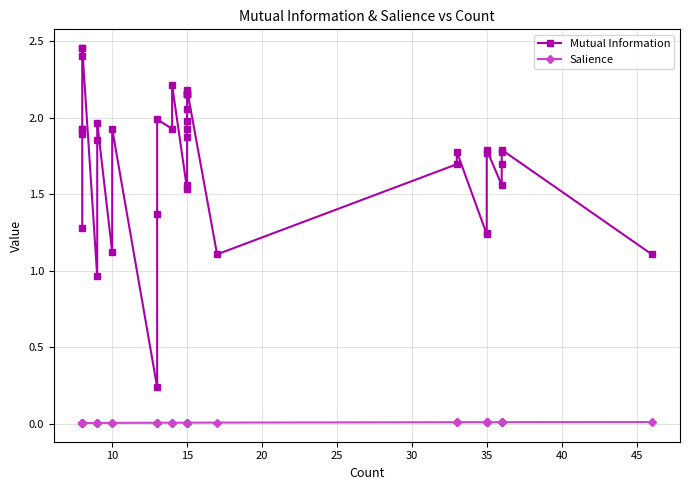

The Salience series shows 0.0 at 15. True or false?

False